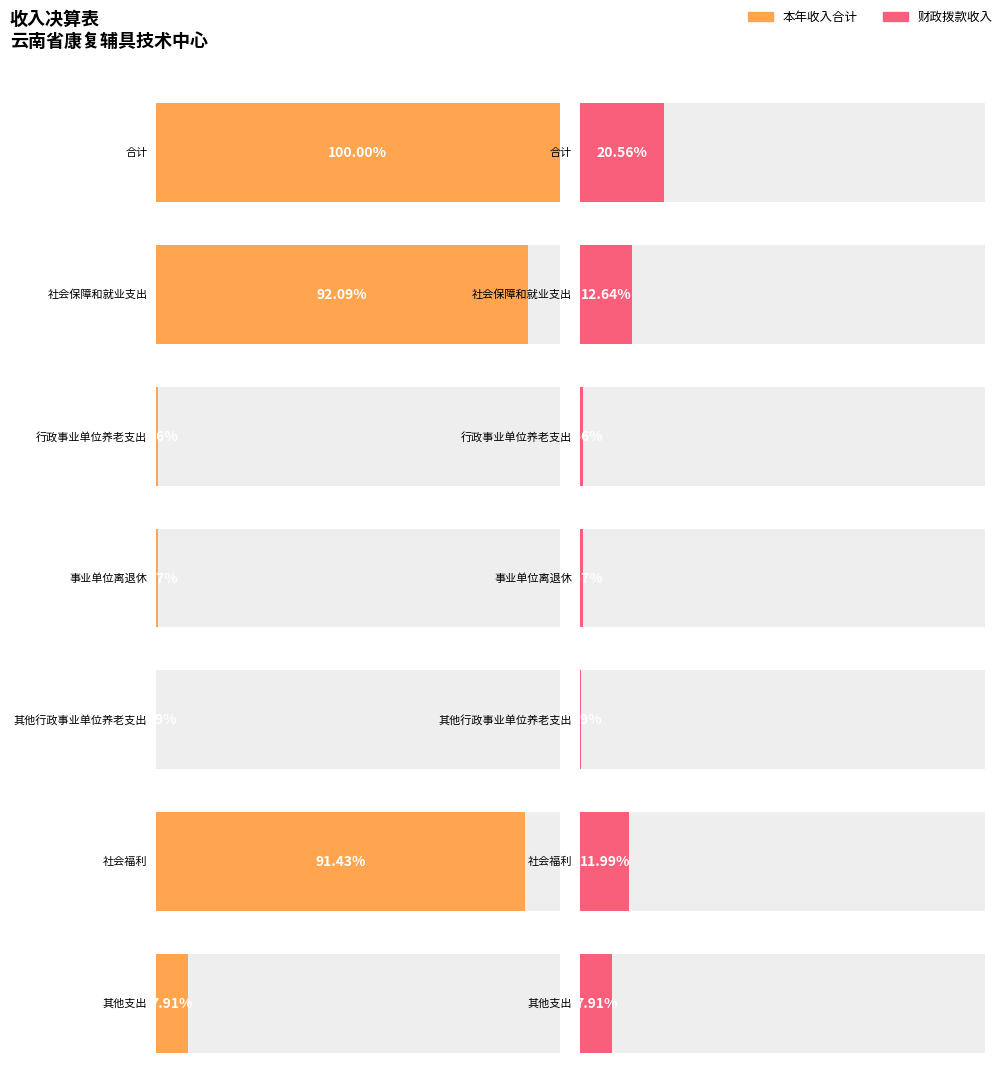

What is the sum of all 本年收入合计 values?

98171166.8